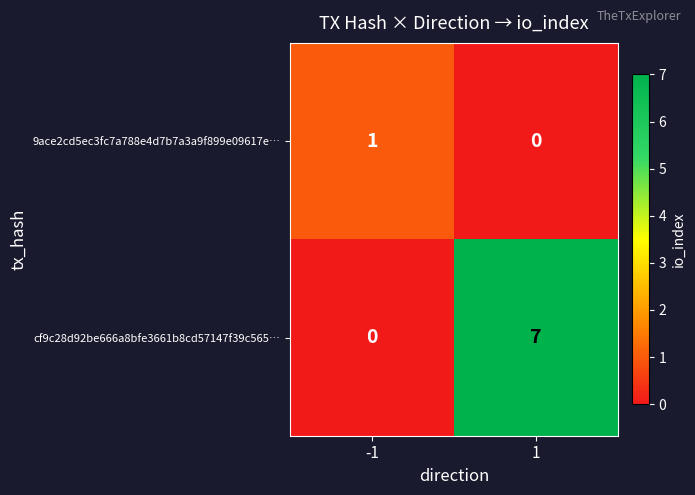

At 1, list the series in order from largest to smallest.

cf9c28d92be666a8bfe3661b8cd57147f39c565…, 9ace2cd5ec3fc7a788e4d7b7a3a9f899e09617e…